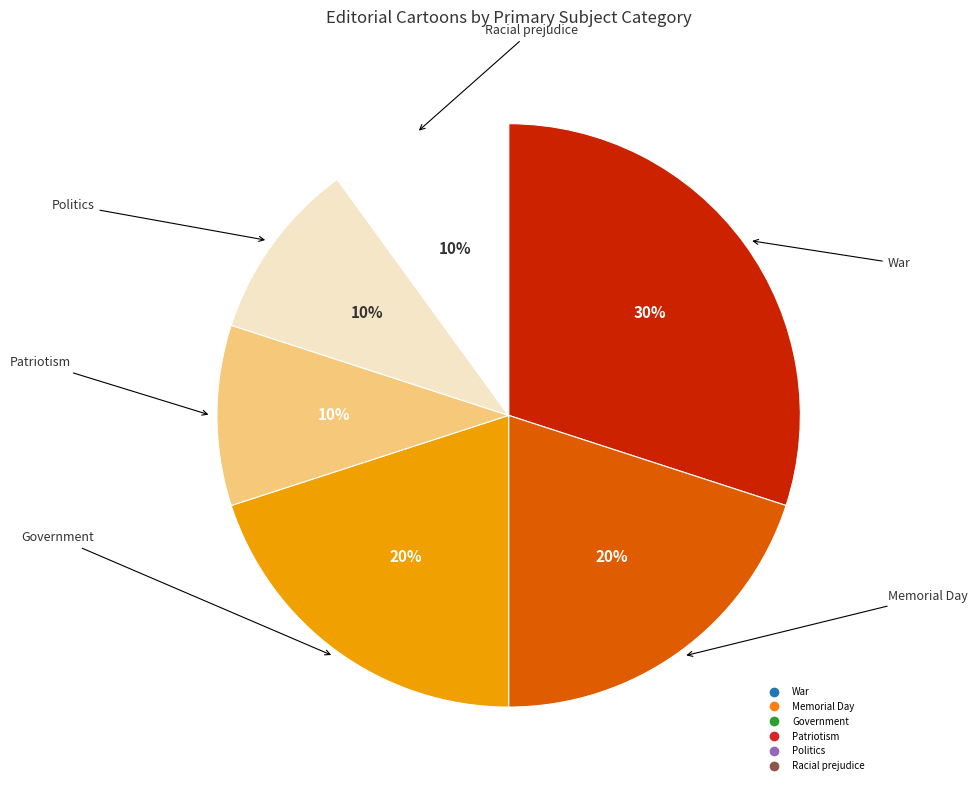

Count the number of slices in the pie.

6